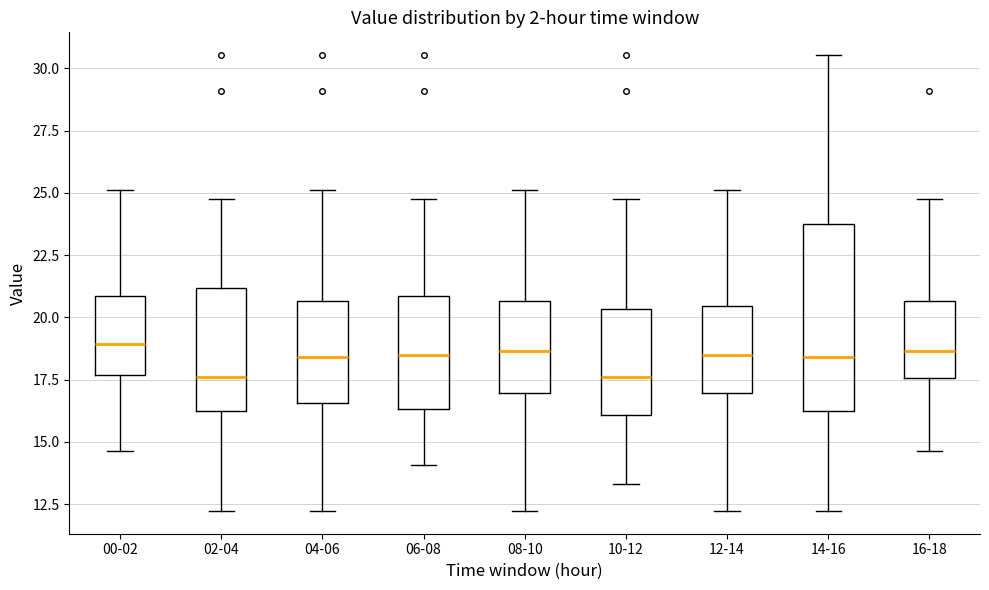

Where does the upper whisker of the box for 04-06 end on the y-axis? The values are not printed on the chart, so give them approximately, as read against the axis.

25.0